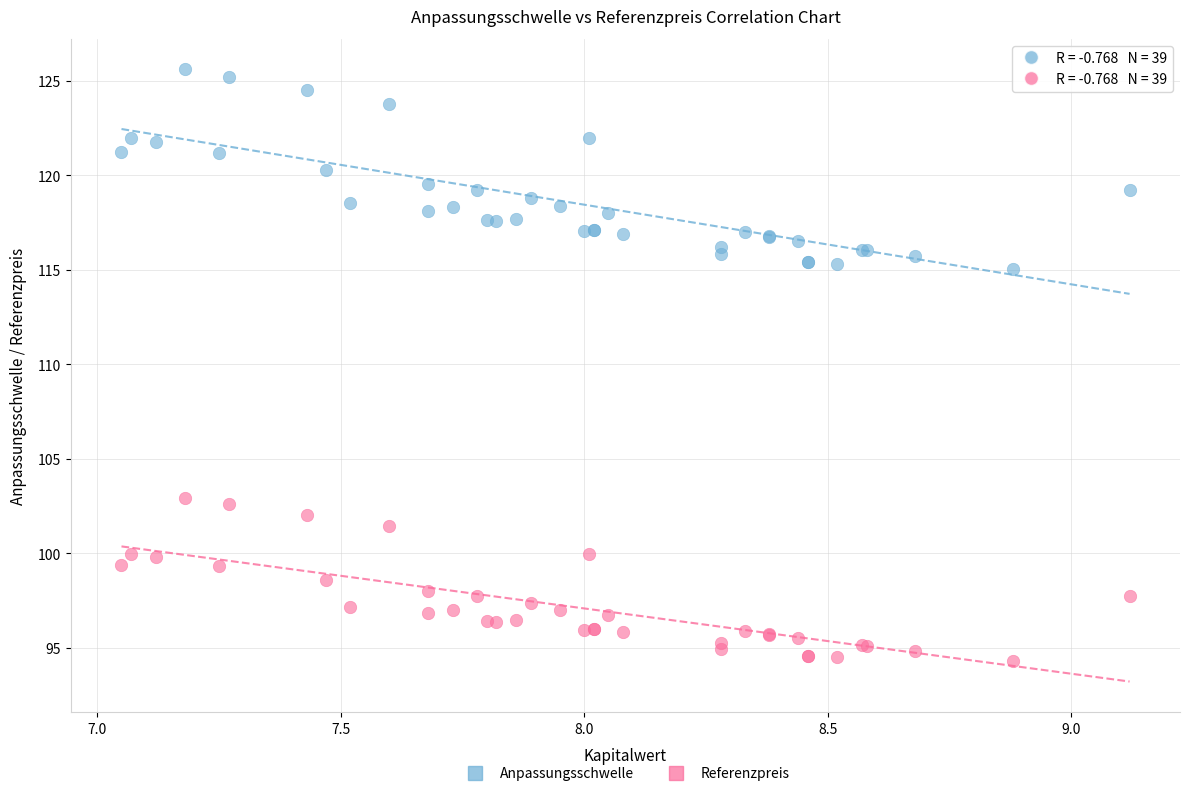

What is the X range (max minus min) for the scatter plot?

2.1